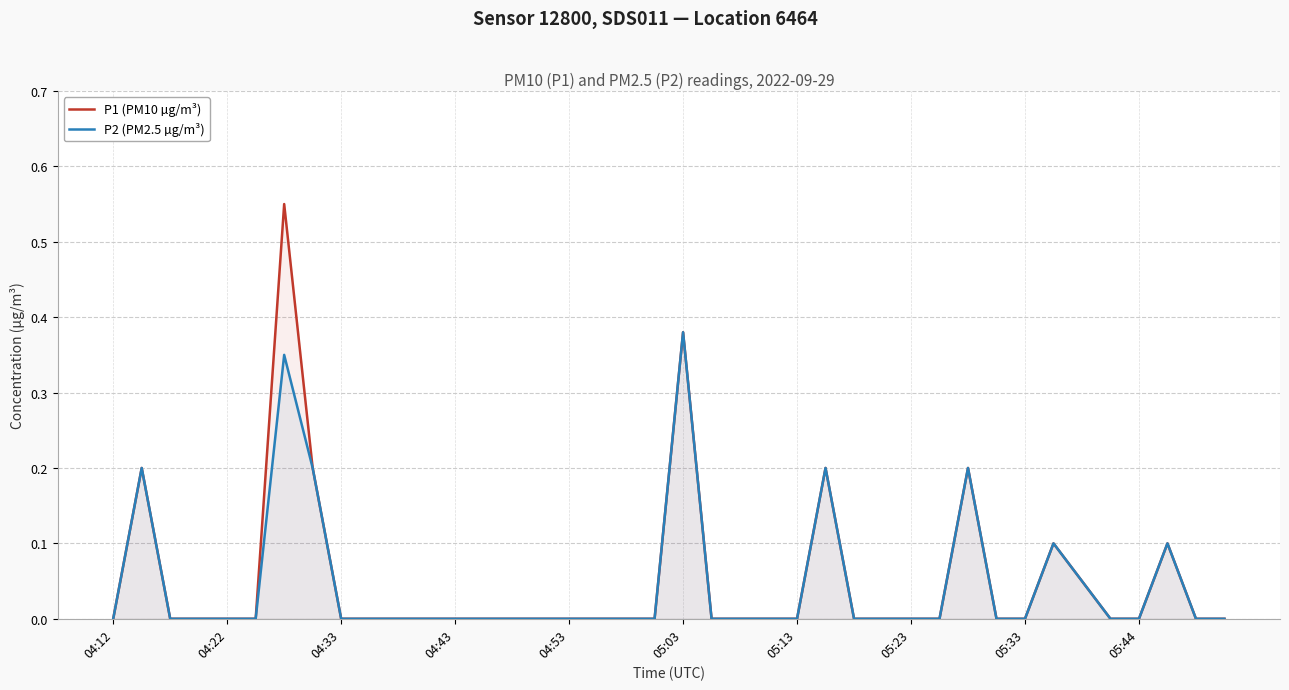

What is the difference between the maximum and second lowest values in the P2 (PM2.5 µg/m³) series?

0.4